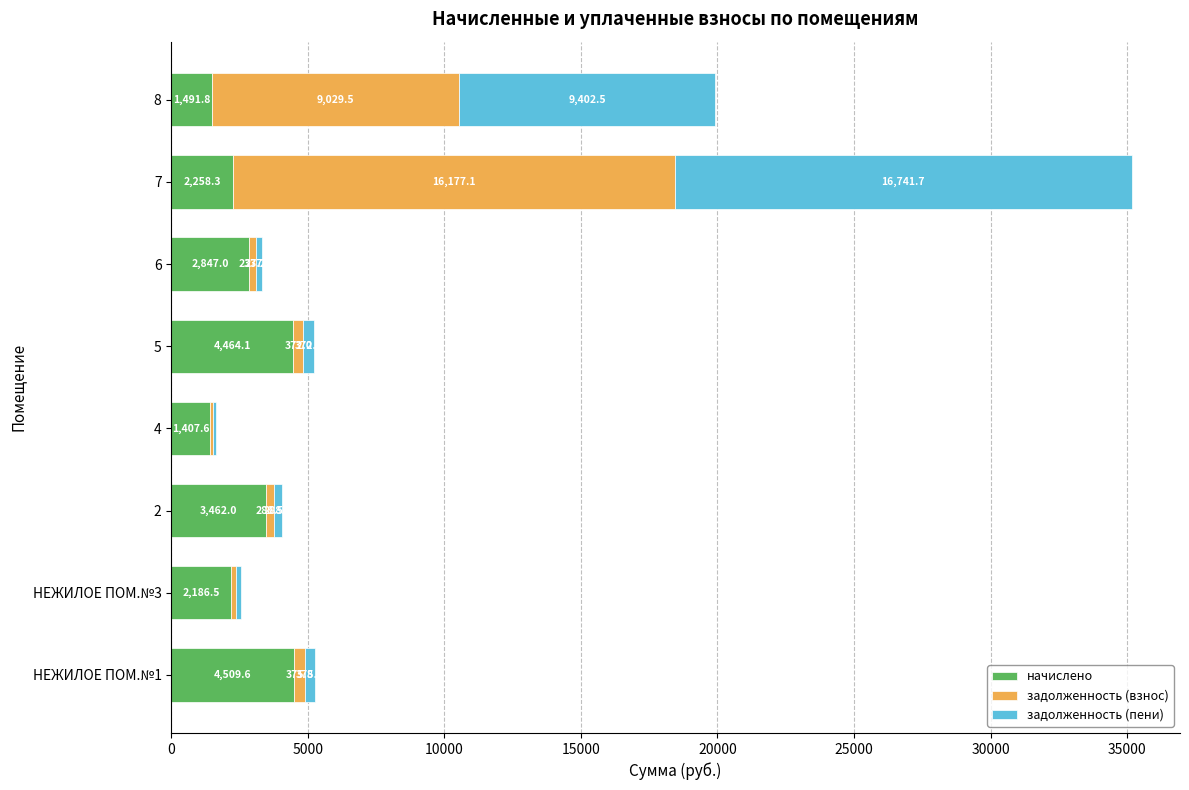

Which category has the highest value in the начислено series?

НЕЖИЛОЕ ПОМ.№1